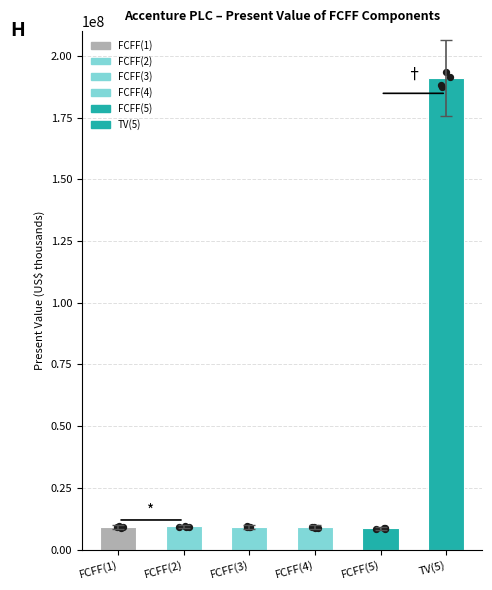

Which has a higher value, TV(5) or FCFF(3)?

TV(5)